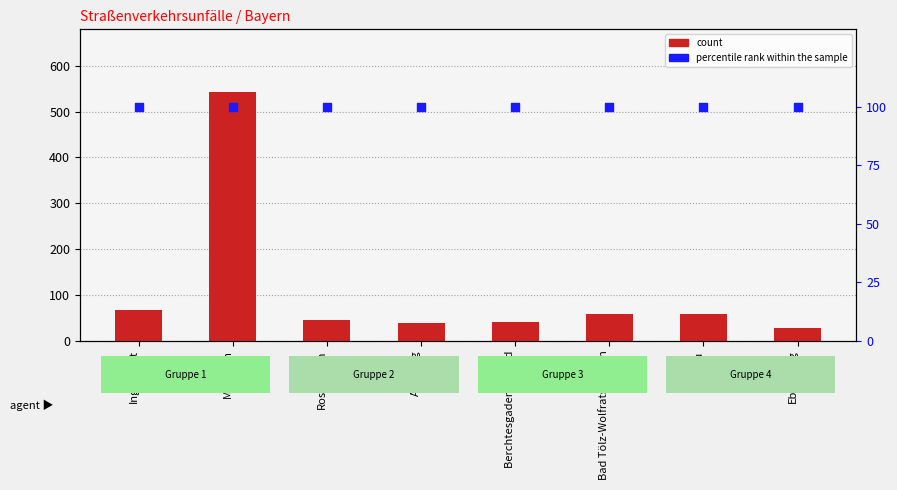

What are all the series names shown in the legend?

count, percentile rank within the sample